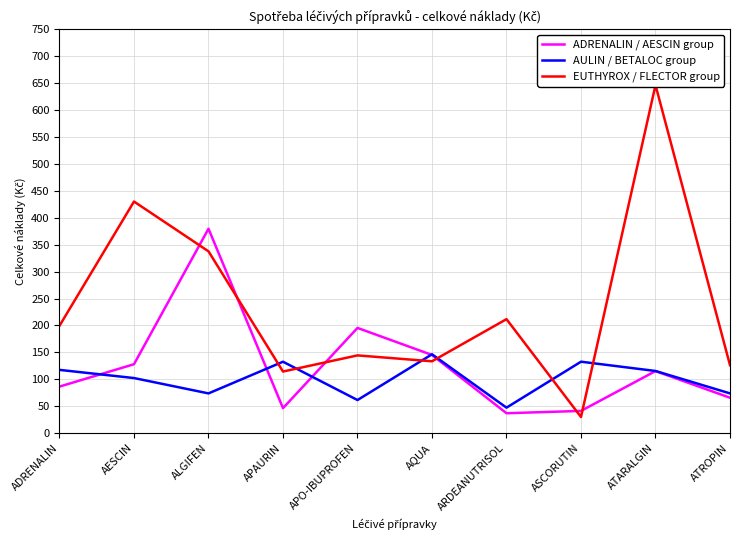

What is the average value of the ADRENALIN / AESCIN group series?

124.0